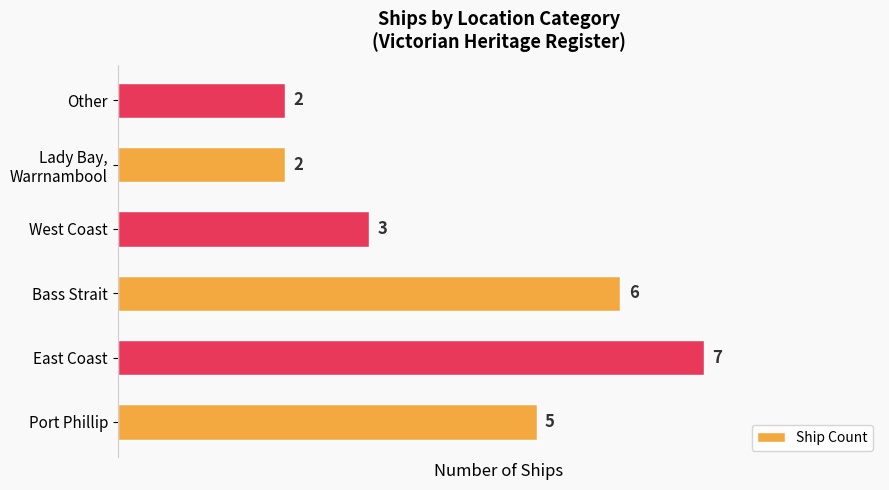

What is the ratio of the value at West Coast to the value at Port Phillip?

0.6